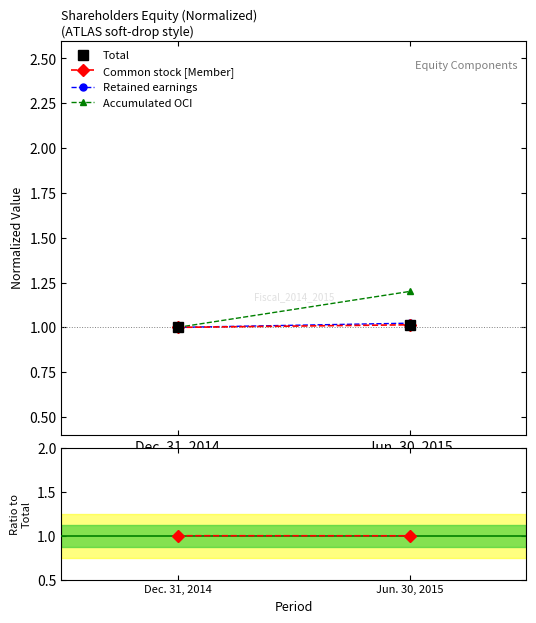

At Dec. 31, 2014, list the series in order from smallest to largest.

Total, Common stock [Member], Retained earnings, Accumulated OCI